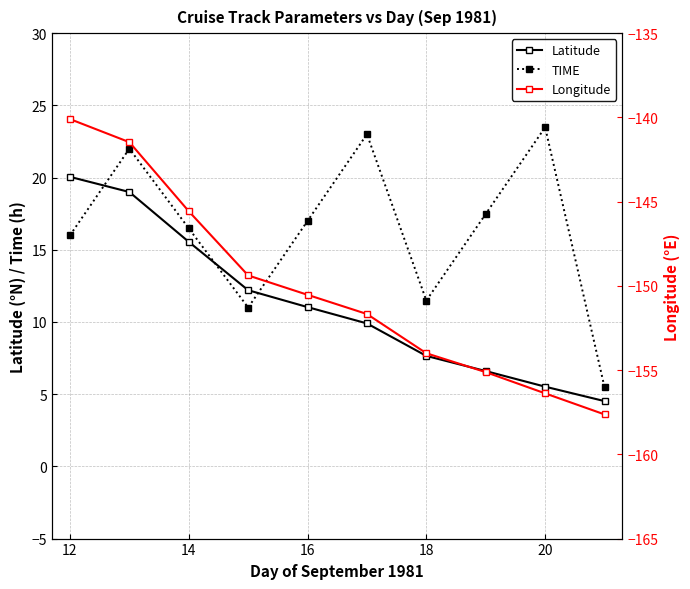

True or false: Latitude has more than 2 interior local peaks.

False